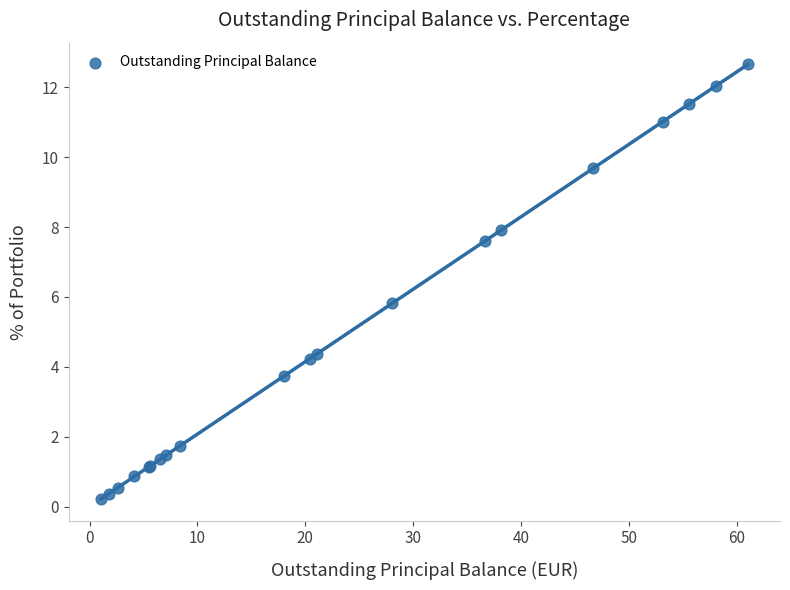

What Y value in the scatter plot is closest to 6?

5.8